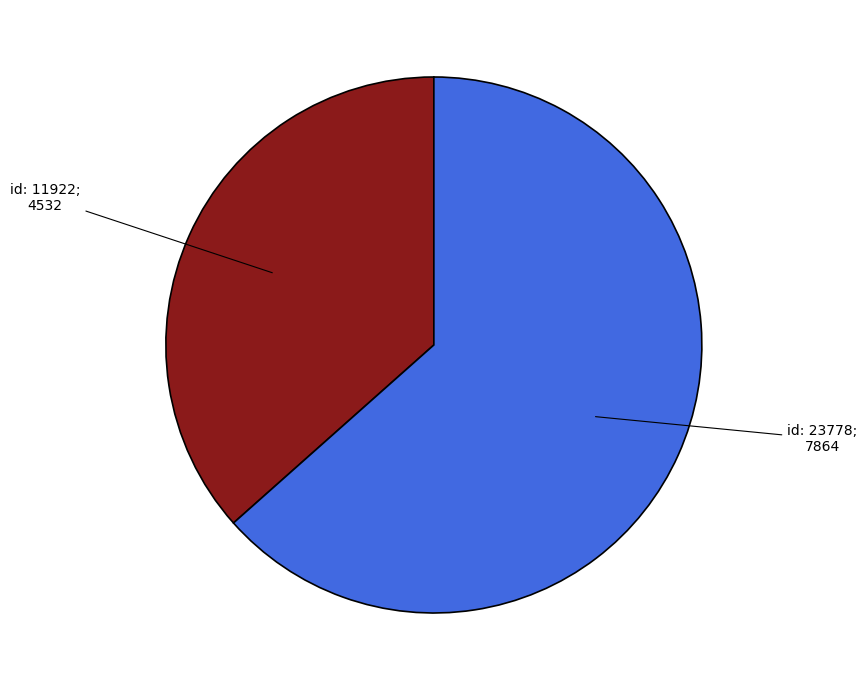

Does any single category account for the majority?

Yes